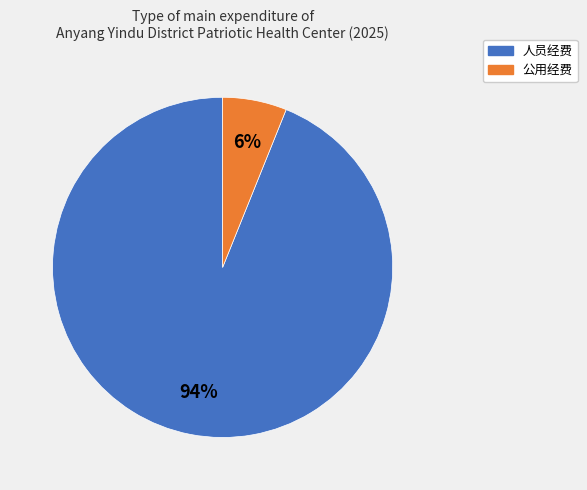

What percentage is the 人员经费 slice, to the nearest percent?

94%